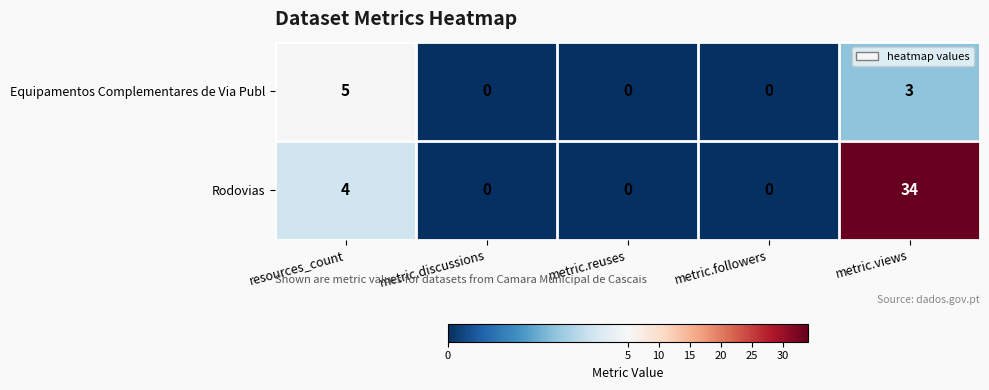

At how many categories does at least one series exceed 23?

1